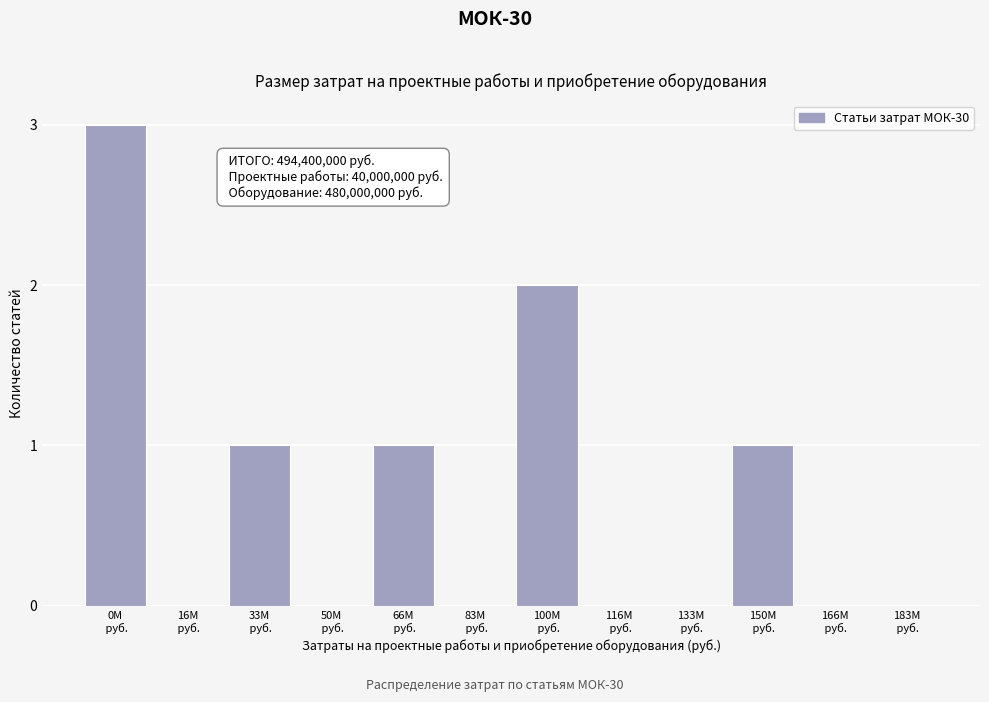

What is the sum of all values?

8